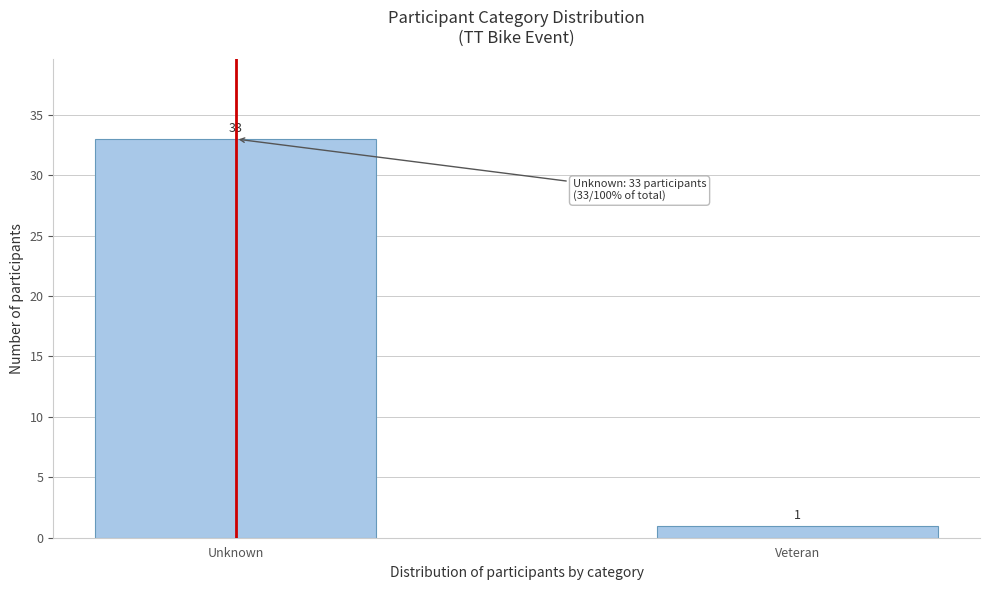

Reading left to right, what are all the values shown in this chart?

Unknown=33	Veteran=1